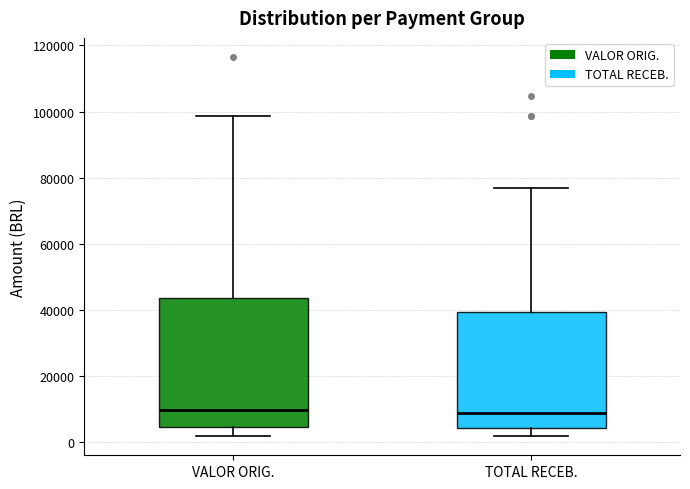

Where does the lower whisker of the box for TOTAL RECEB. end on the y-axis? The values are not printed on the chart, so give them approximately, as read against the axis.

2000